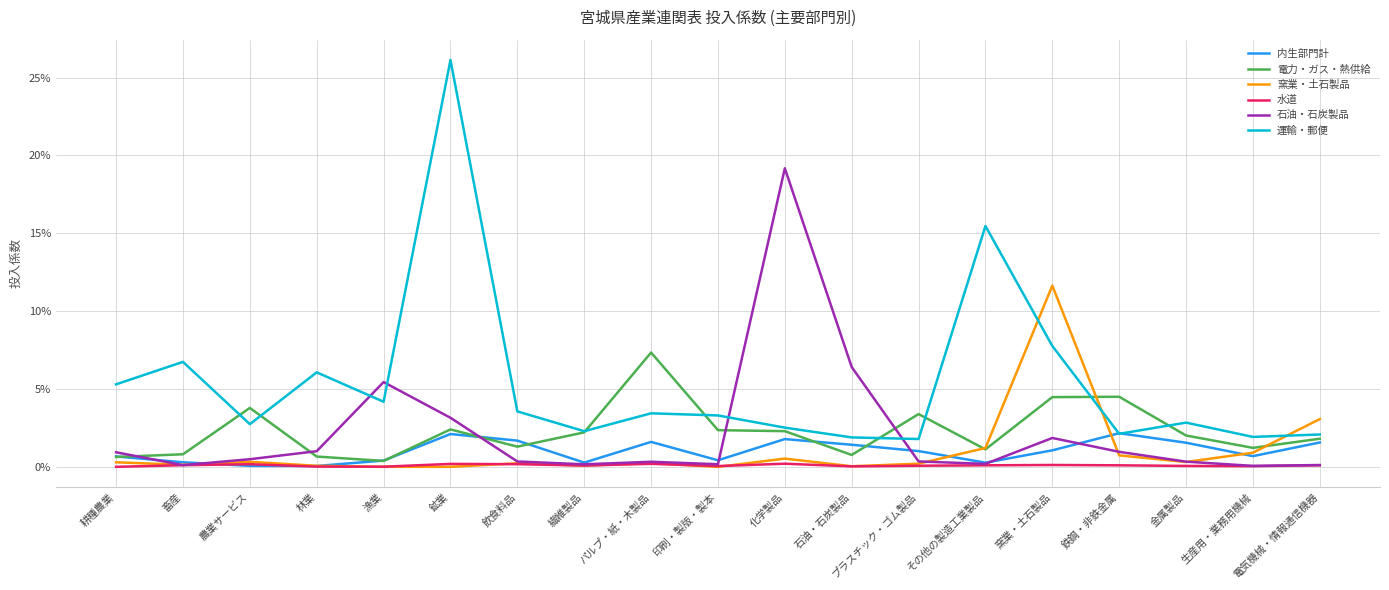

How many times do 窯業・土石製品 and 電力・ガス・熱供給 cross each other?

3